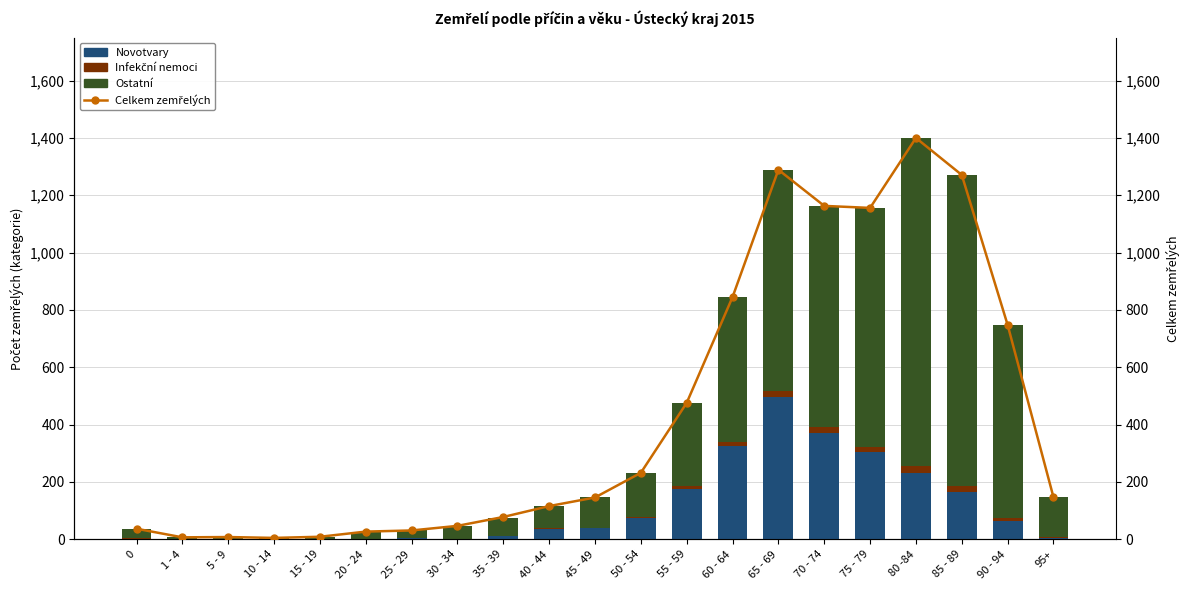

How many groups of bars are there?

21